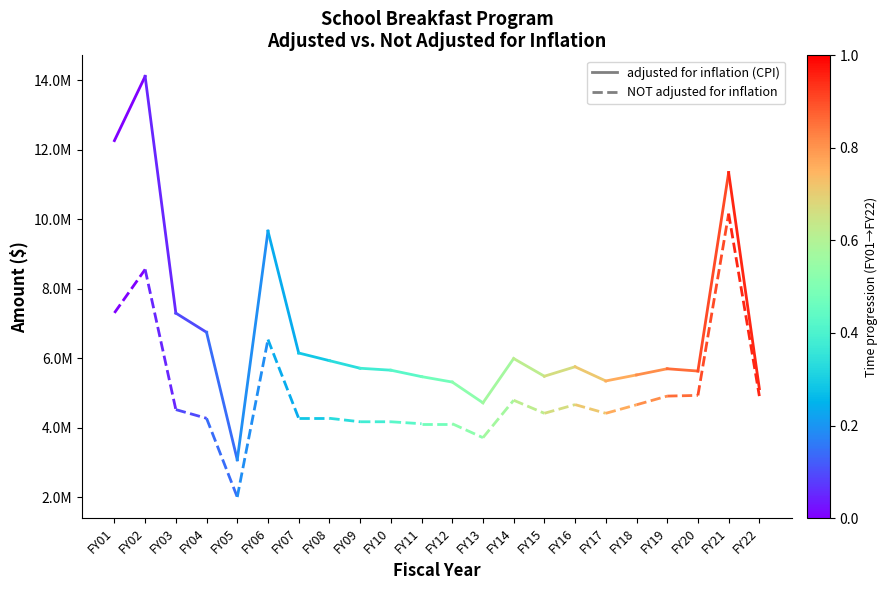

Which has a higher value, FY02 or FY01?

FY02